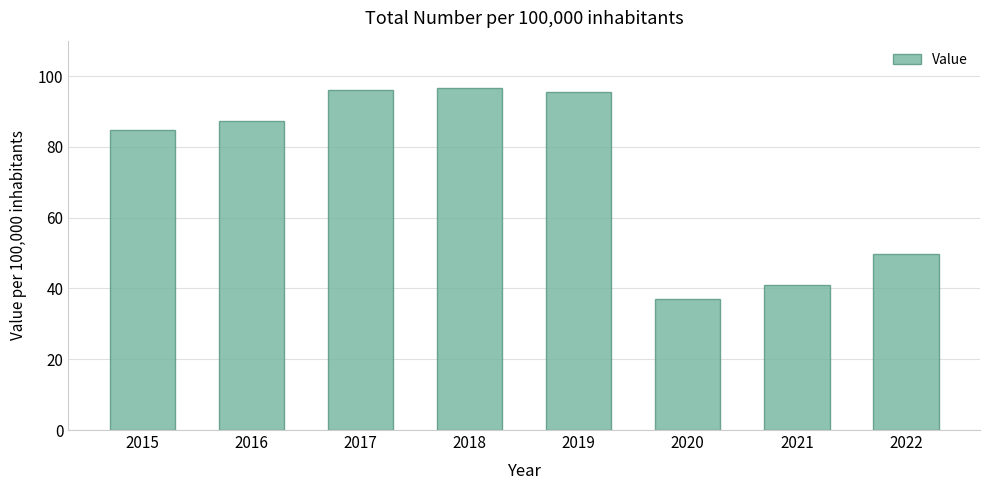

Which label corresponds to the smallest value in the chart?

2020